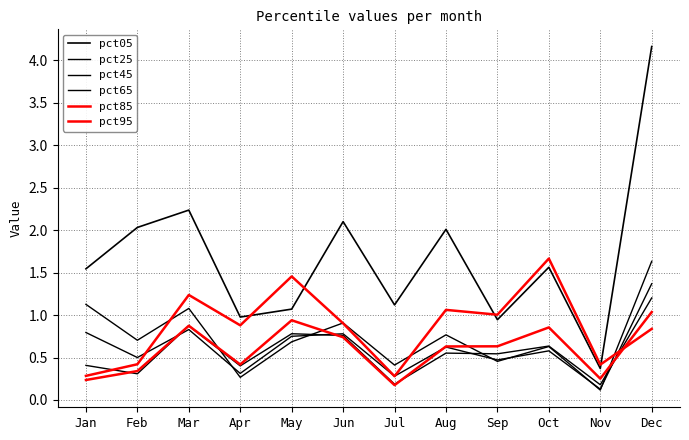

True or false: pct25 and pct05 intersect in this chart.

False